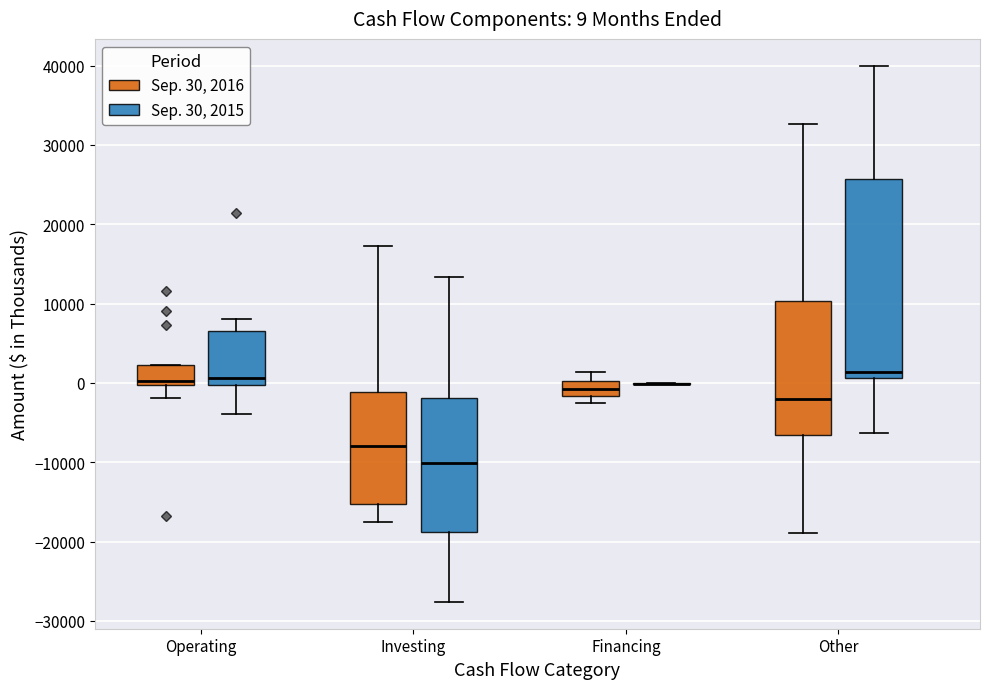

Comparing the boxes themselves (not the whiskers), which one is the tallest?

Other (Sep. 30, 2015)